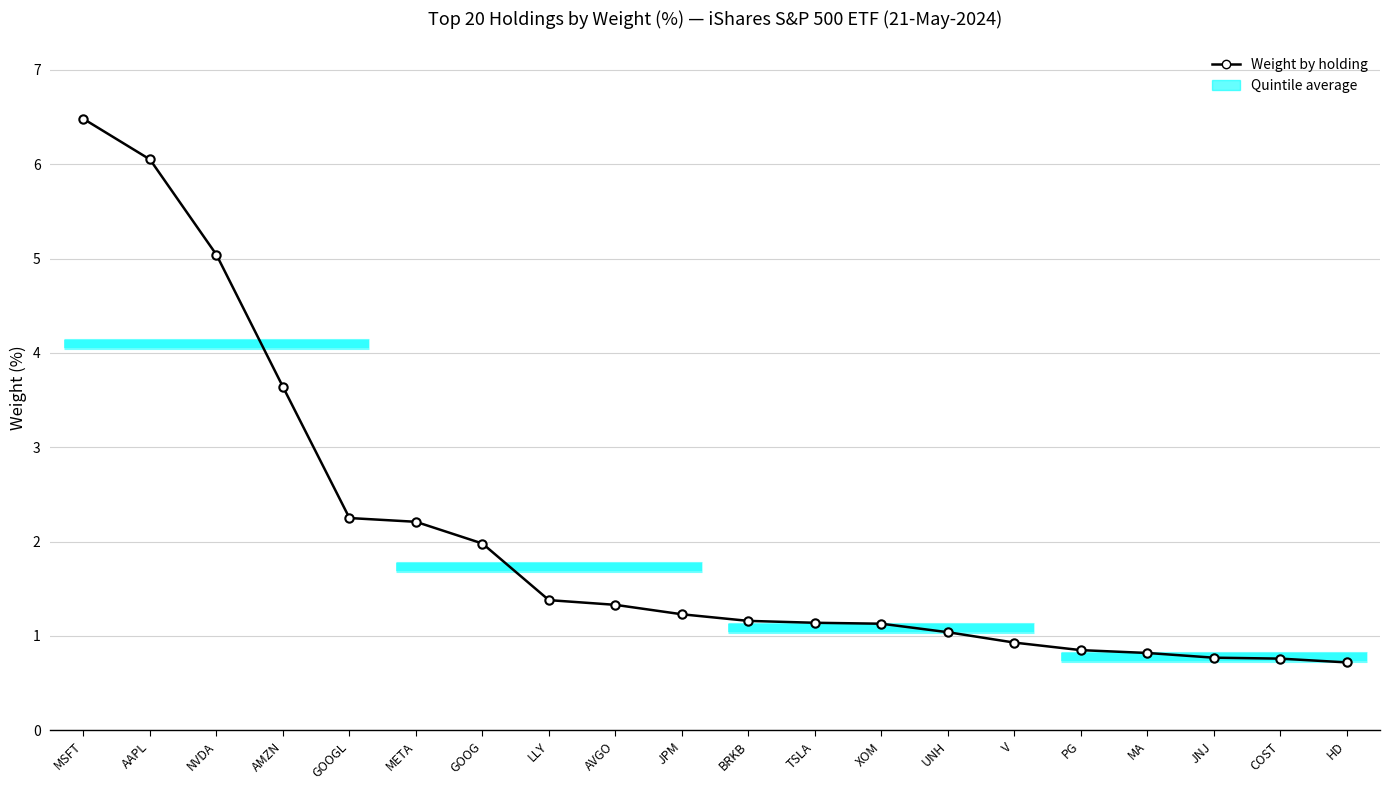

What is the minimum value shown in the chart?

0.7